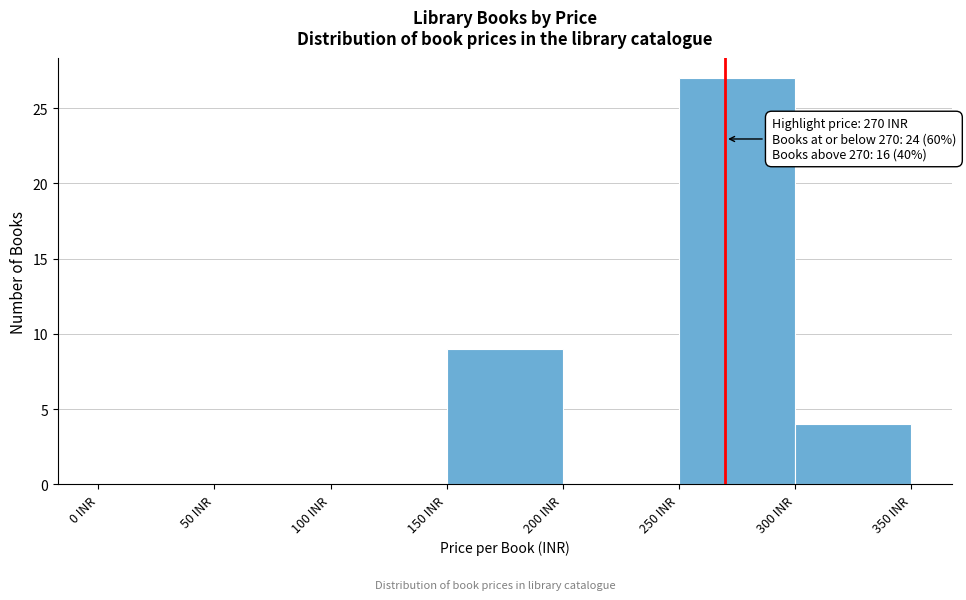

Over which range of the x-axis is the bar tallest?

250 to 300